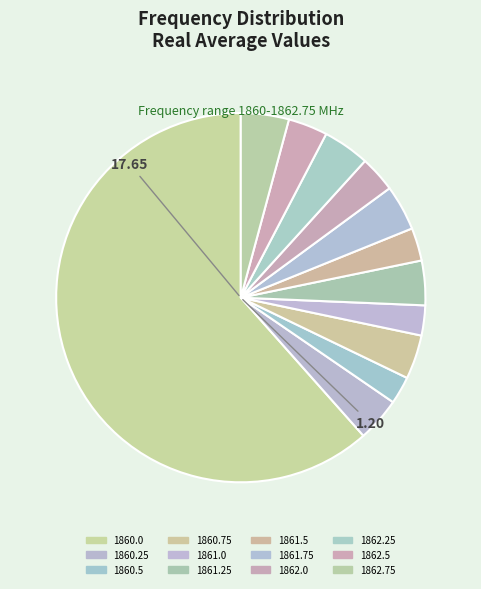

To the nearest percent, what is the difference between the largest and smallest slice percentages?

59%